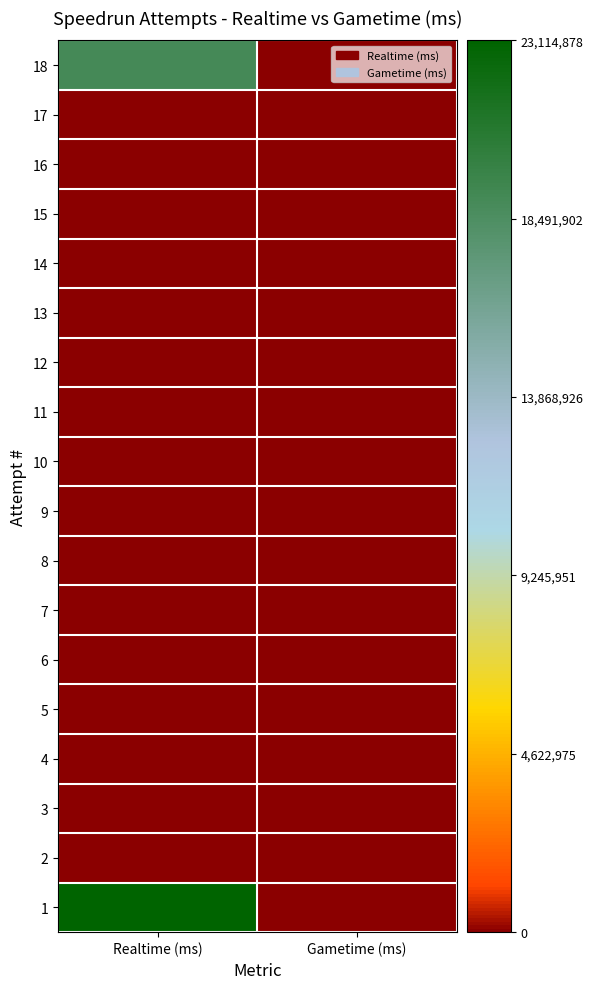

How many data points does each series have?

2